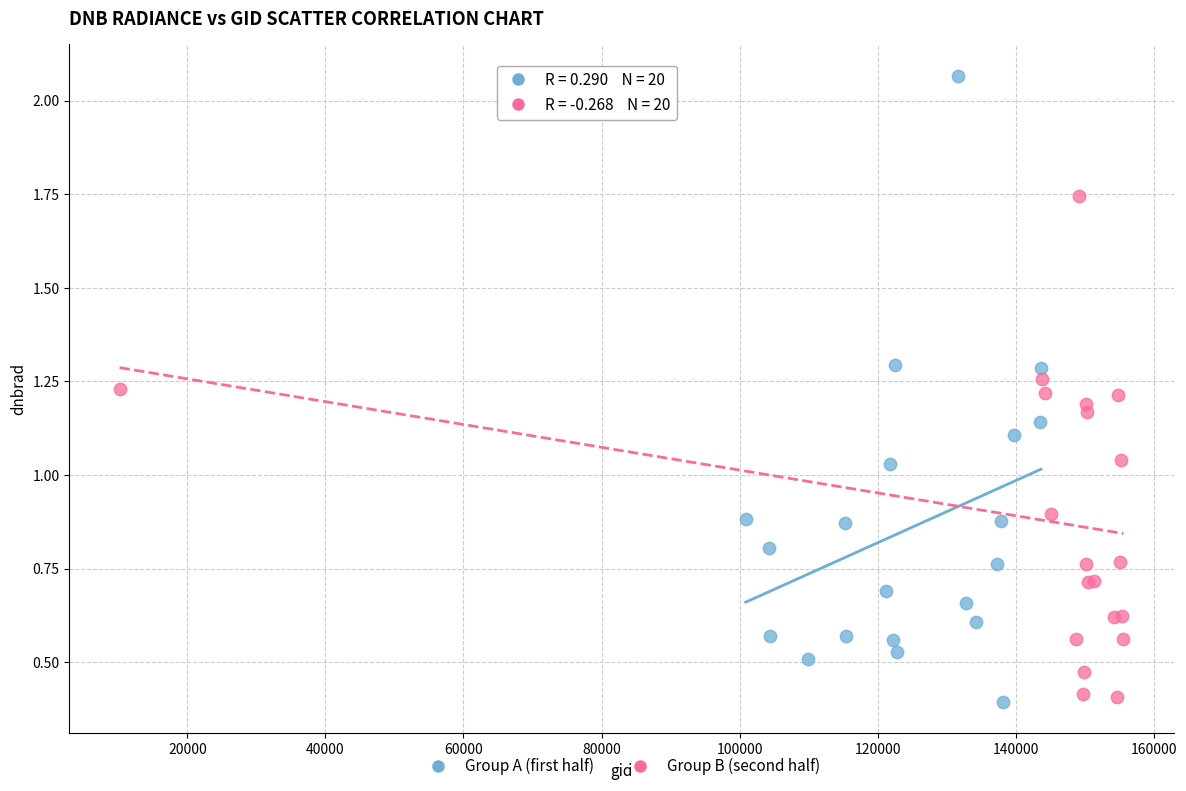

Which series reaches the maximum Y coordinate?

Group A (first half)